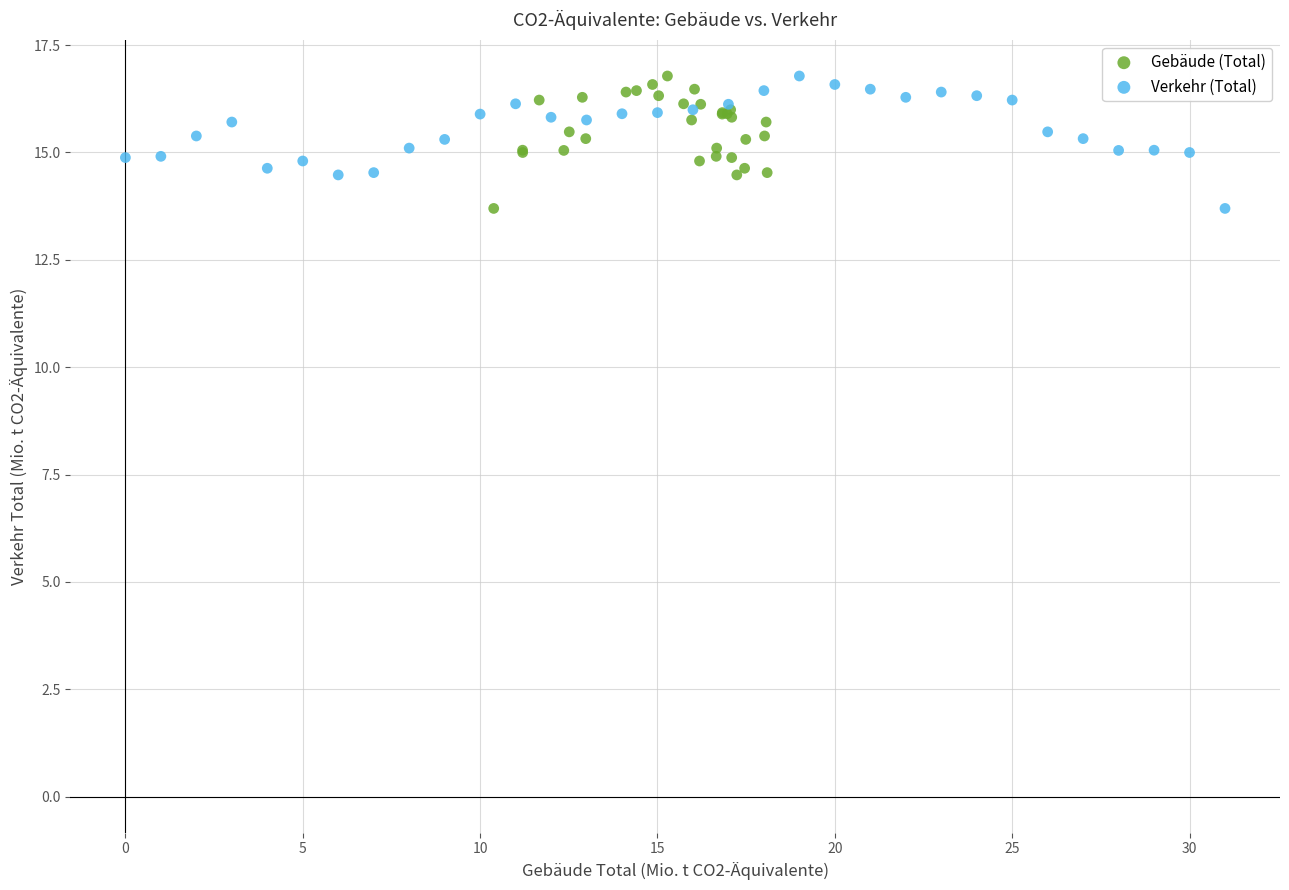

What are all the series names shown in the legend?

Gebäude (Total), Verkehr (Total)